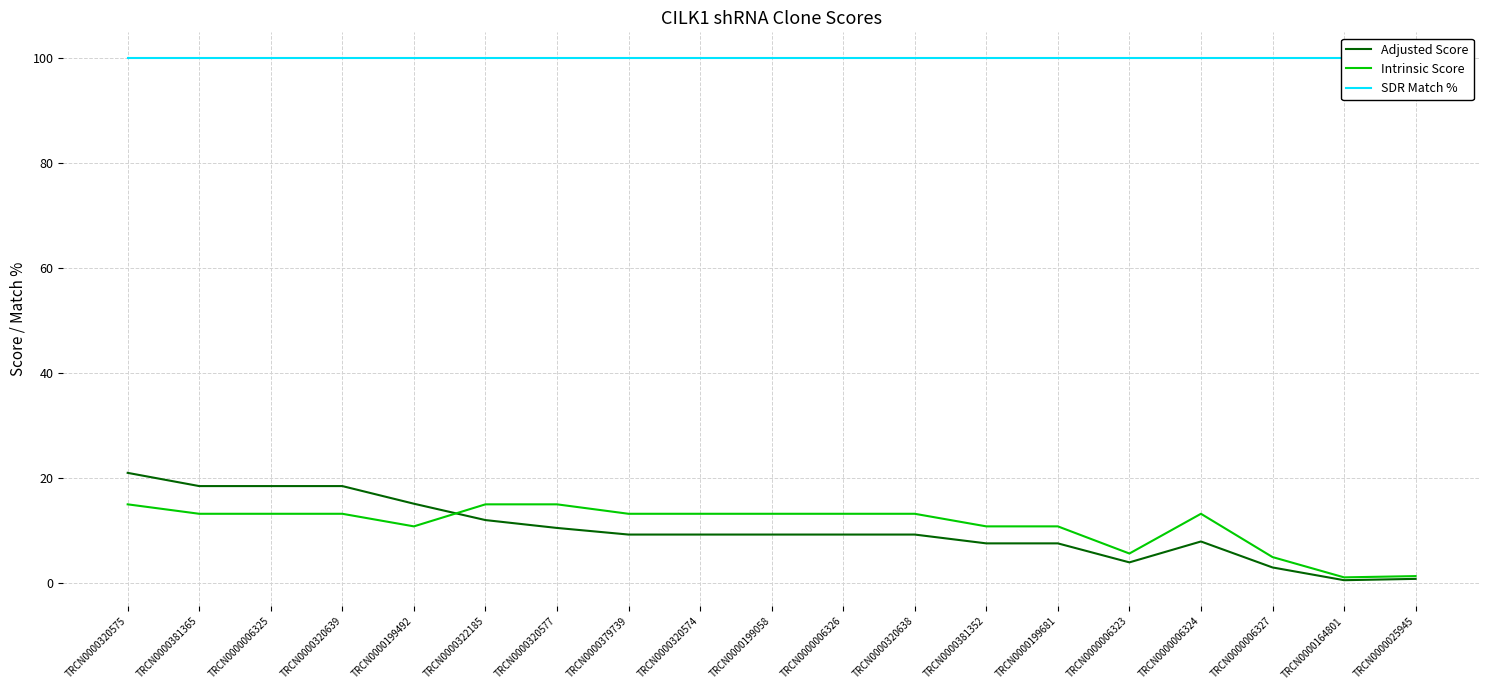

Is it true that Adjusted Score equals 1.2 at TRCN0000025945?

False